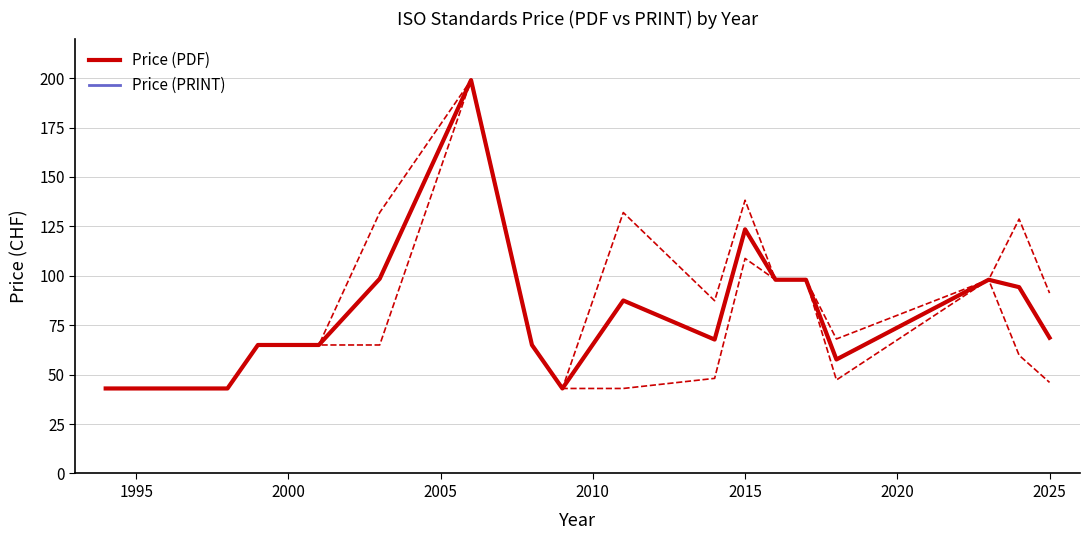

What is the difference between the maximum and minimum values in the Price (PRINT) series?

156.0